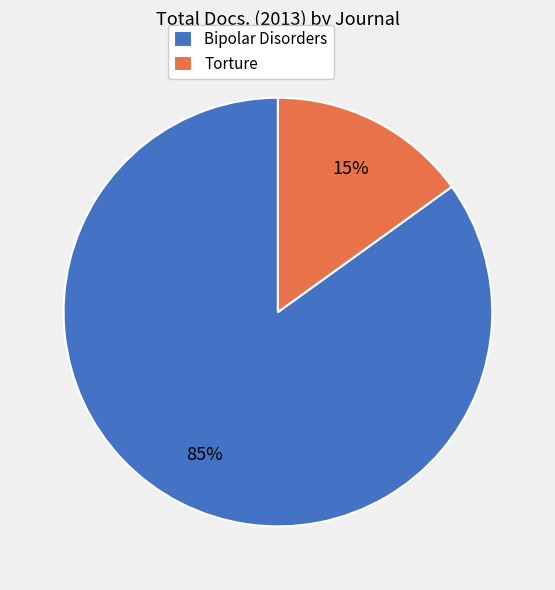

Do Bipolar Disorders and Torture together represent more than half of the pie?

Yes